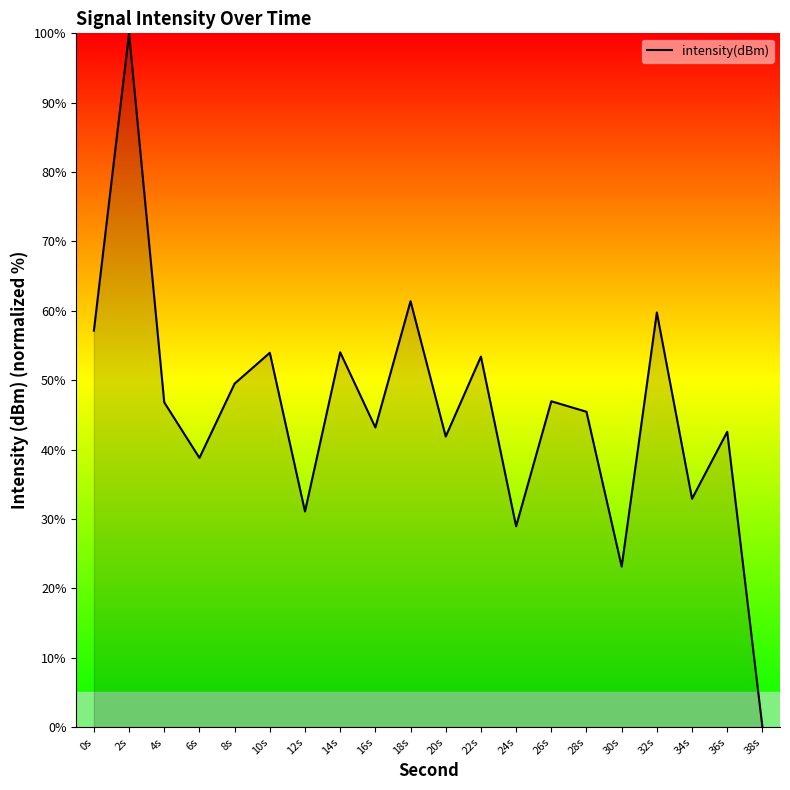

How many lines are shown in the chart?

1